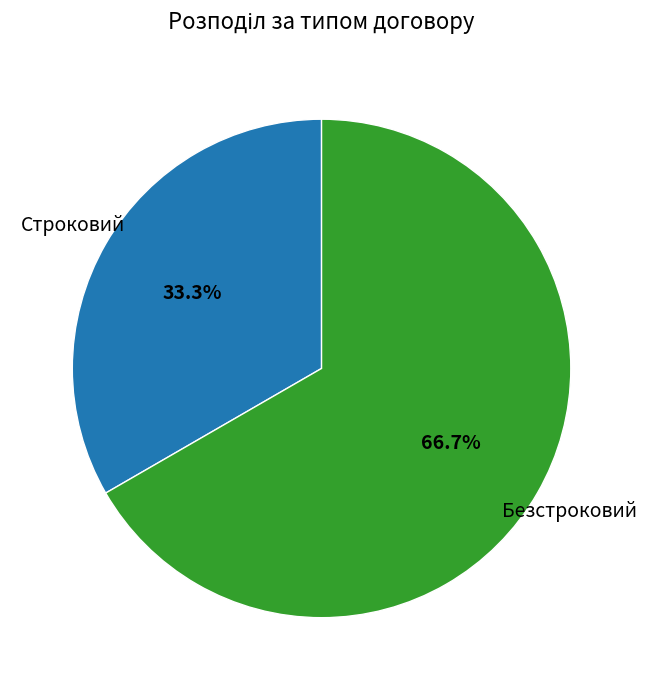

Count the number of slices in the pie.

2